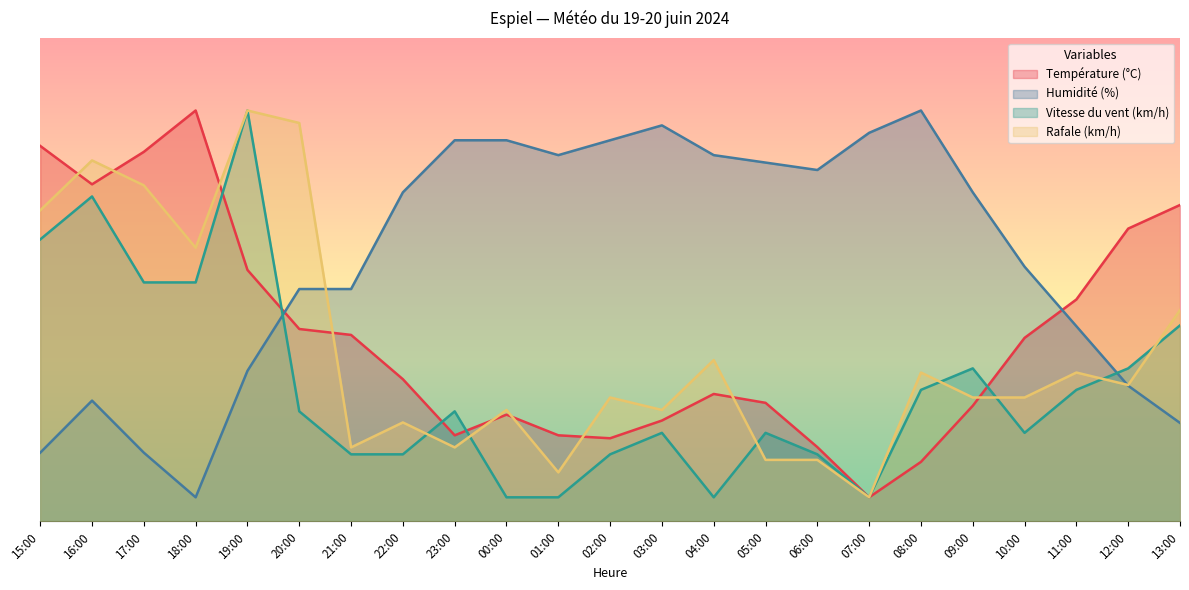

What position from the left is 03:00?

13